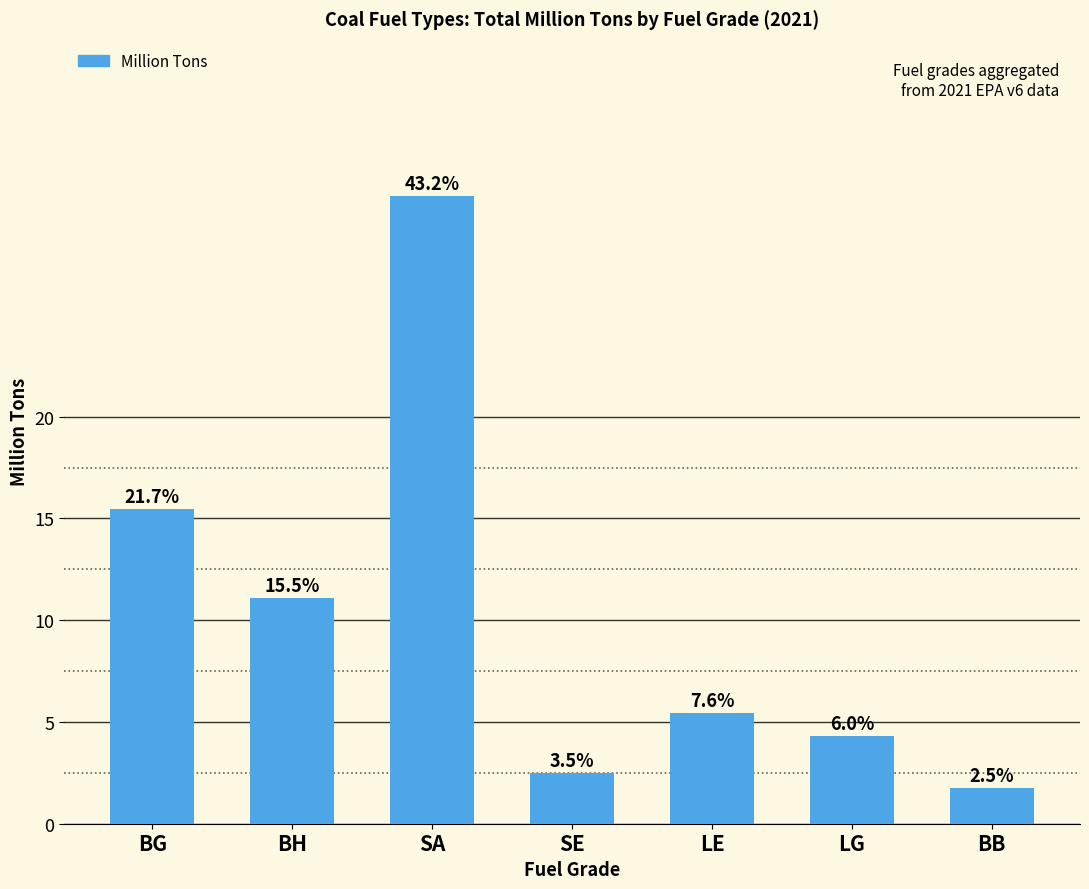

What is the difference between the maximum and second lowest values?

28.4